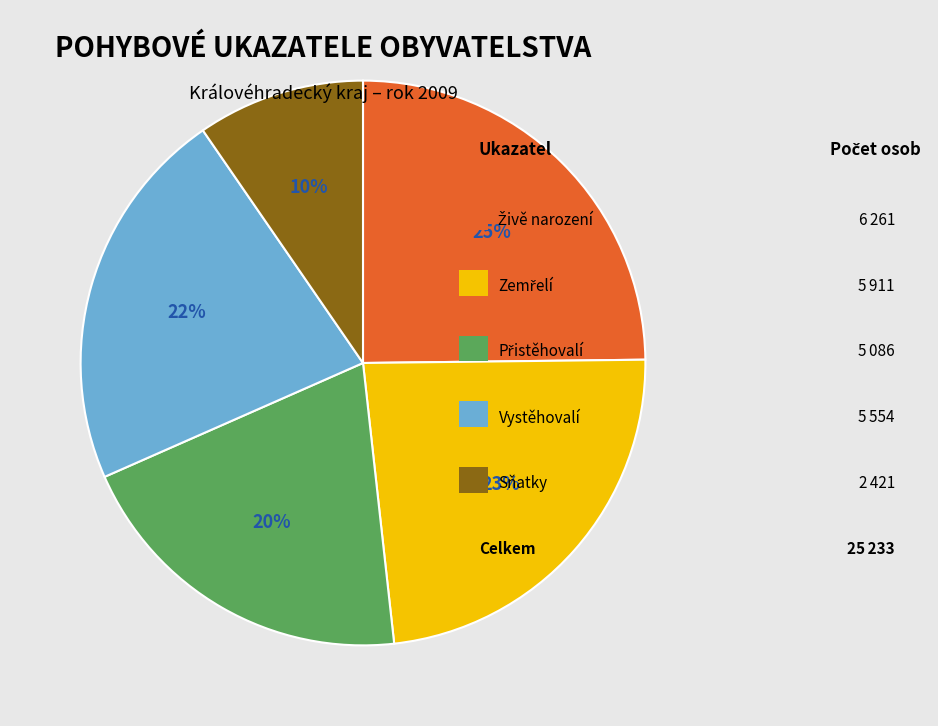

To the nearest percent, what is the difference between the largest and smallest slice percentages?

15%